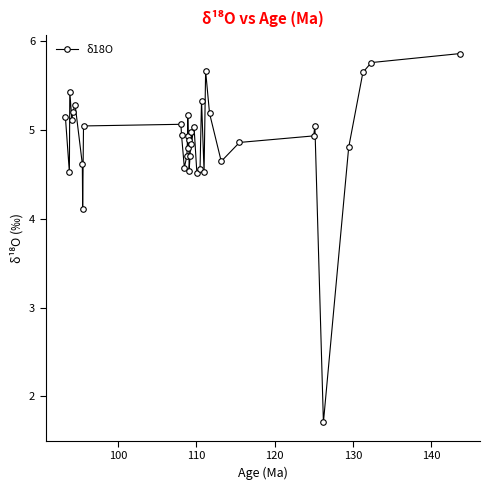

How many points are lower than both their immediate neighbors (excluding endpoints)?

11